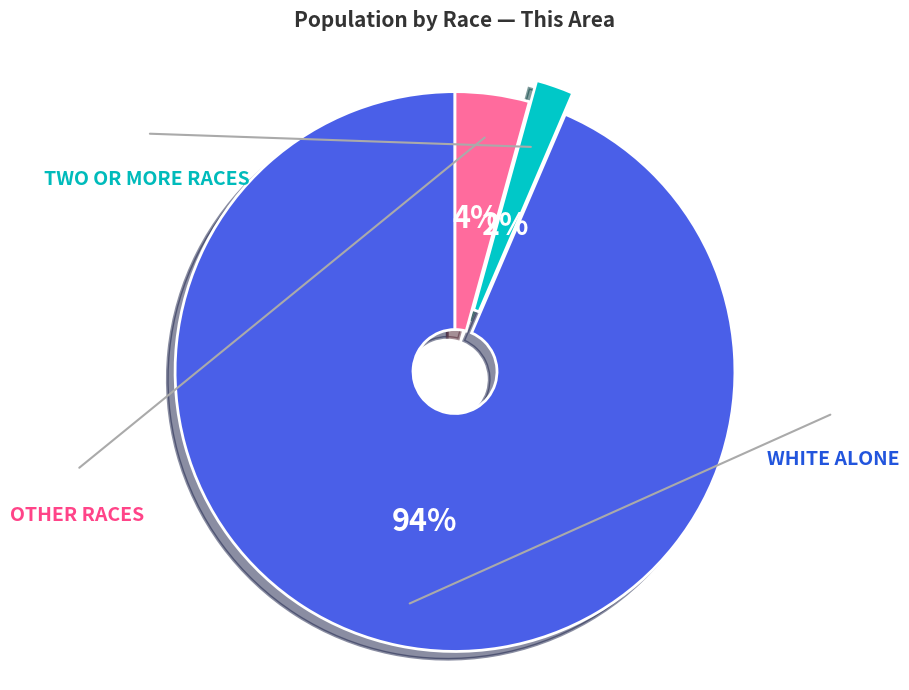

To the nearest percent, what is the average slice percentage?

33%